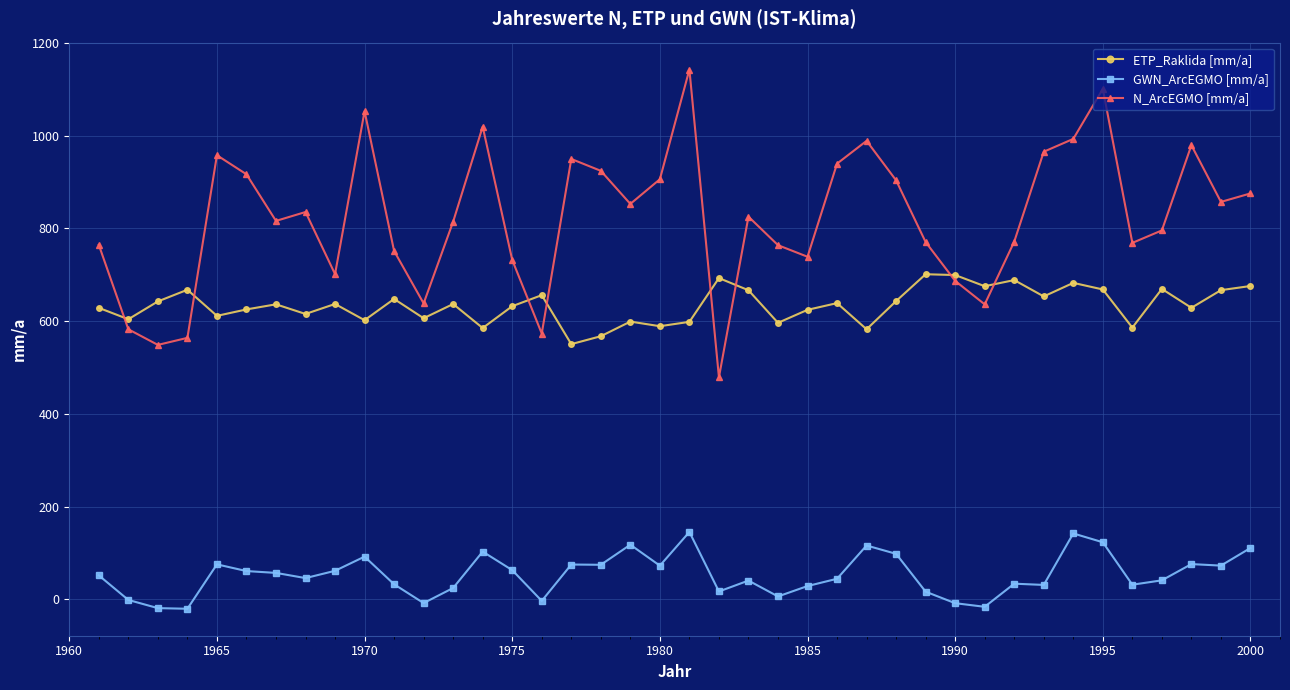

True or false: ETP_Raklida [mm/a] has more than 0 points higher than both neighbors.

True